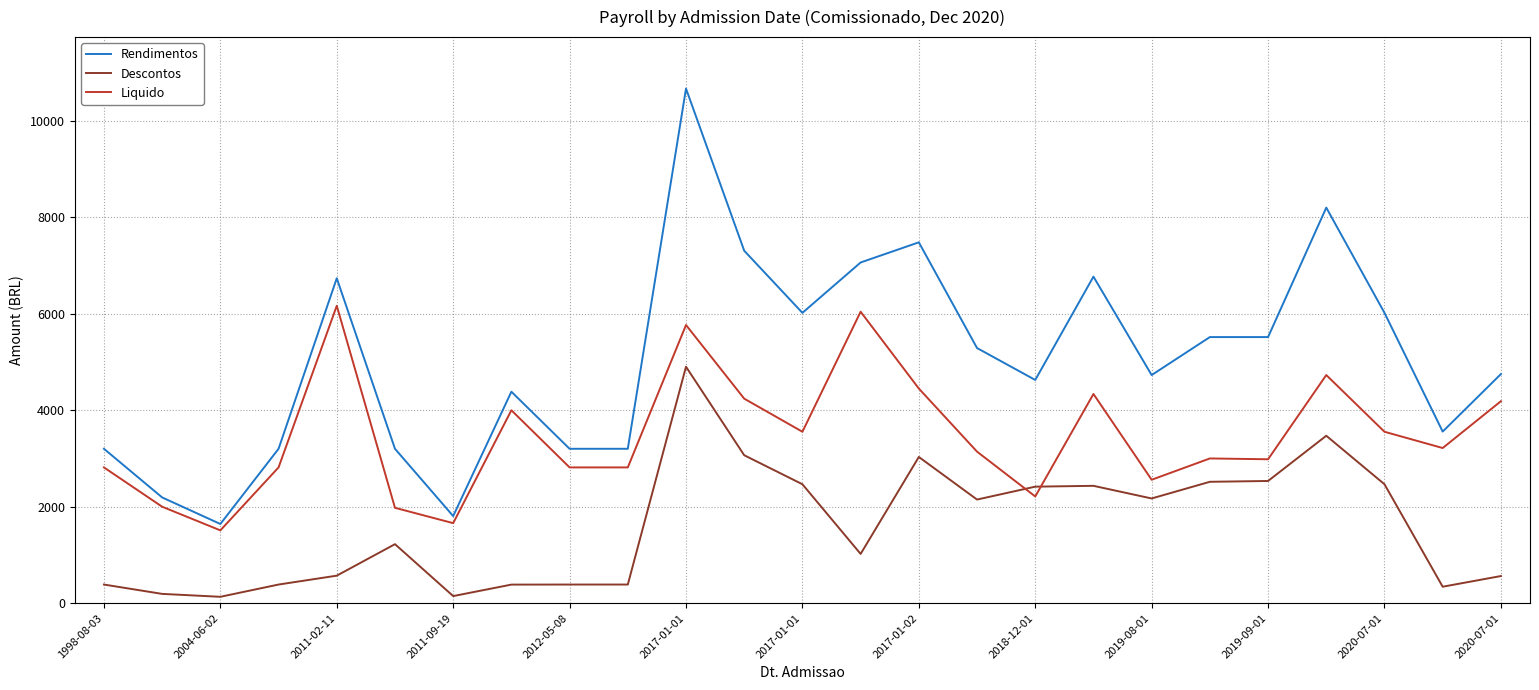

Which series has the largest total across all categories?

Rendimentos